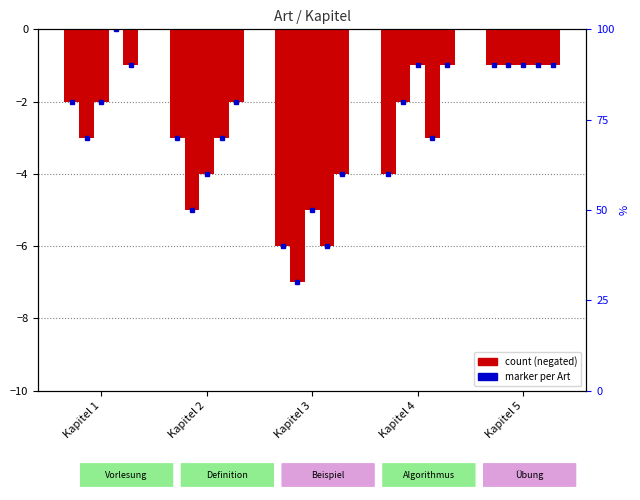

Reading left to right, extract all data points from this chart.

Vorlesung: Kapitel 1=-2	Kapitel 2=-3	Kapitel 3=-6	Kapitel 4=-4	Kapitel 5=-1
Definition: Kapitel 1=-3	Kapitel 2=-5	Kapitel 3=-7	Kapitel 4=-2	Kapitel 5=-1
Beispiel: Kapitel 1=-2	Kapitel 2=-4	Kapitel 3=-5	Kapitel 4=-1	Kapitel 5=-1
Algorithmus: Kapitel 1=0	Kapitel 2=-3	Kapitel 3=-6	Kapitel 4=-3	Kapitel 5=-1
Übung: Kapitel 1=-1	Kapitel 2=-2	Kapitel 3=-4	Kapitel 4=-1	Kapitel 5=-1